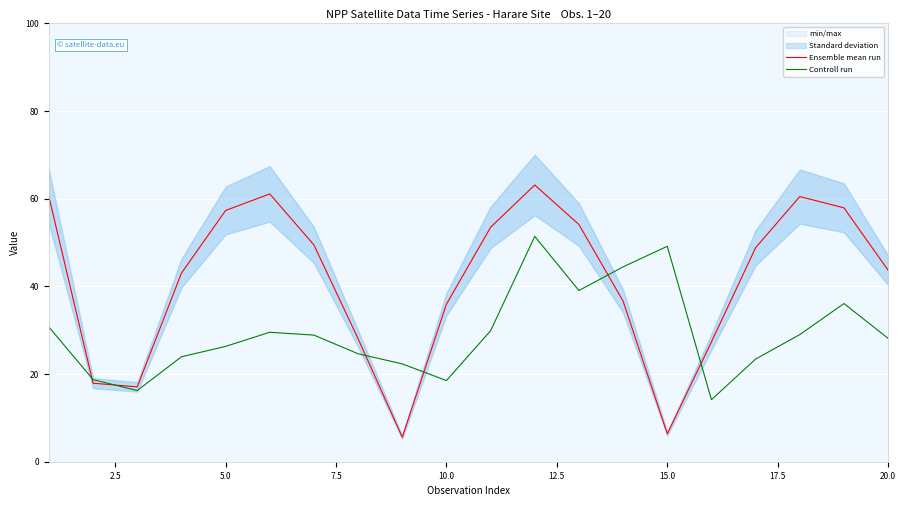

What is the minimum value for Ensemble mean run?

5.6